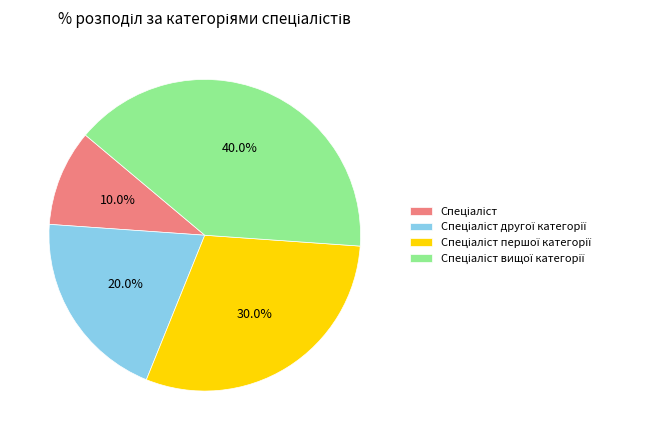

Is there a majority slice in this chart?

No